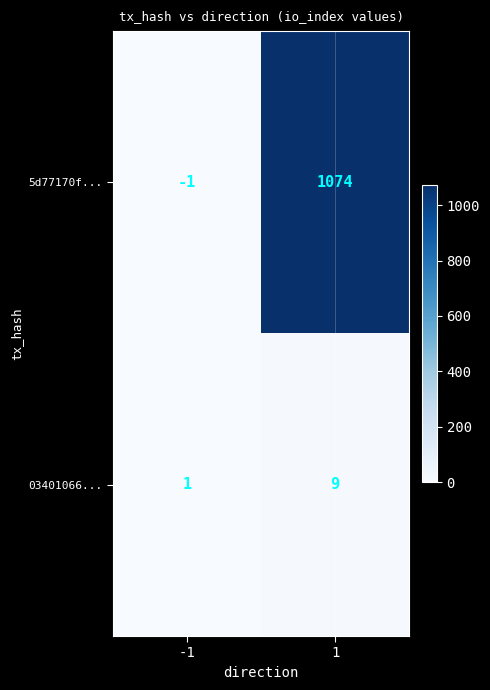

Which series has the largest range (max minus min)?

5d77170f...